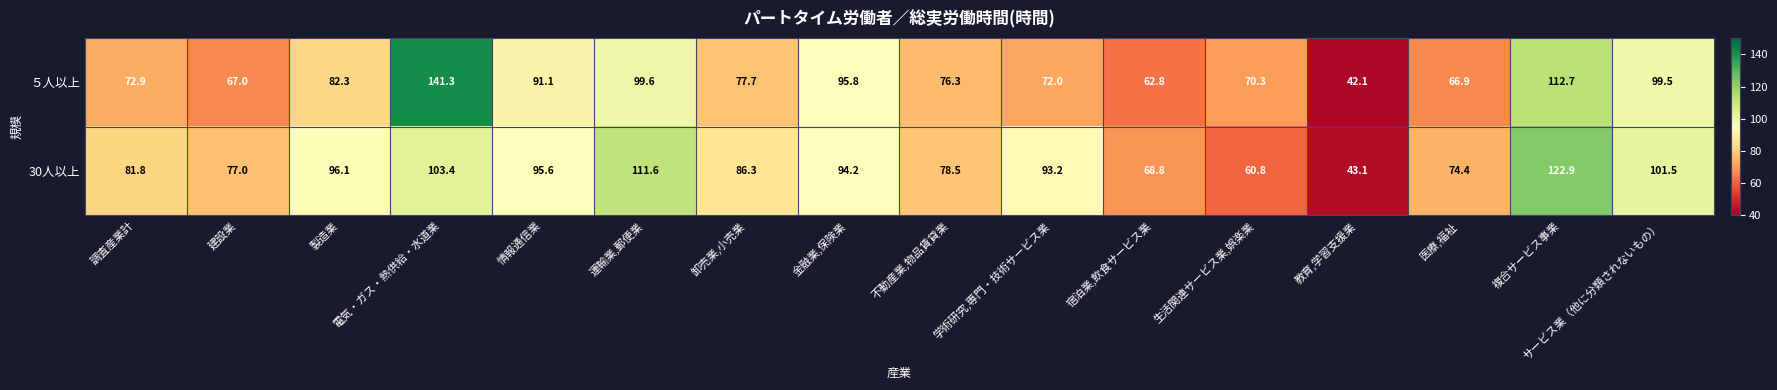

What is the difference between the second highest and second lowest values in the ５人以上 series?

49.9